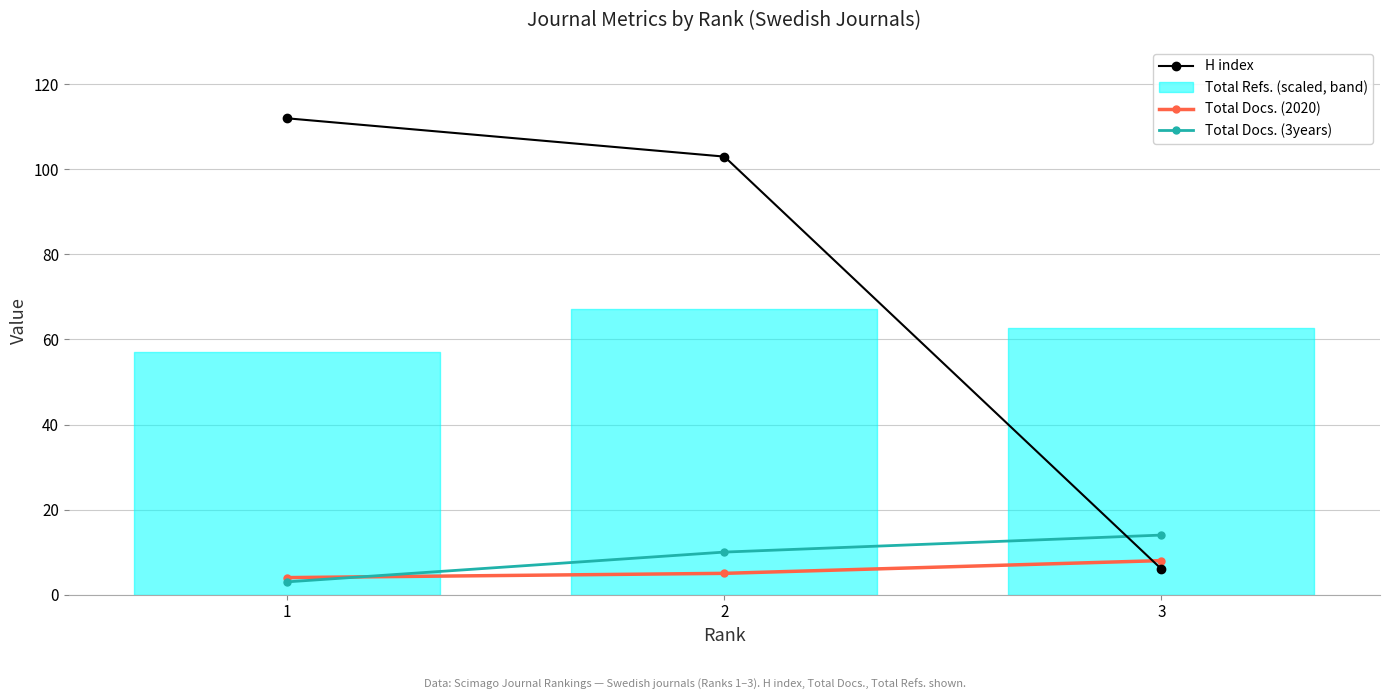

Which series changed the most between 1 and 2?

H index